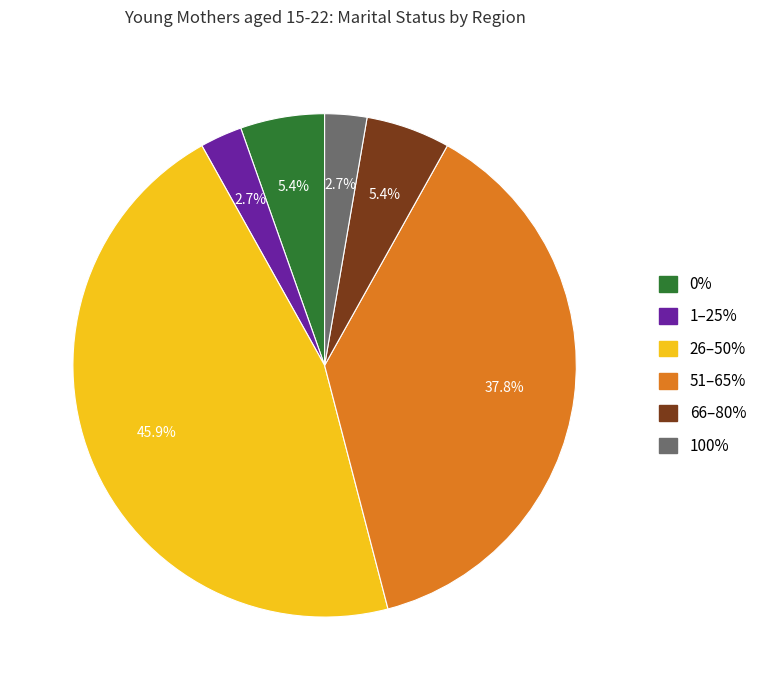

Is there any slice that represents more than half of the pie?

No